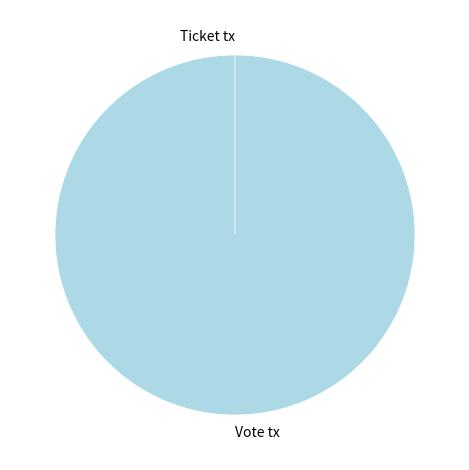

How many slices are in this pie chart?

2